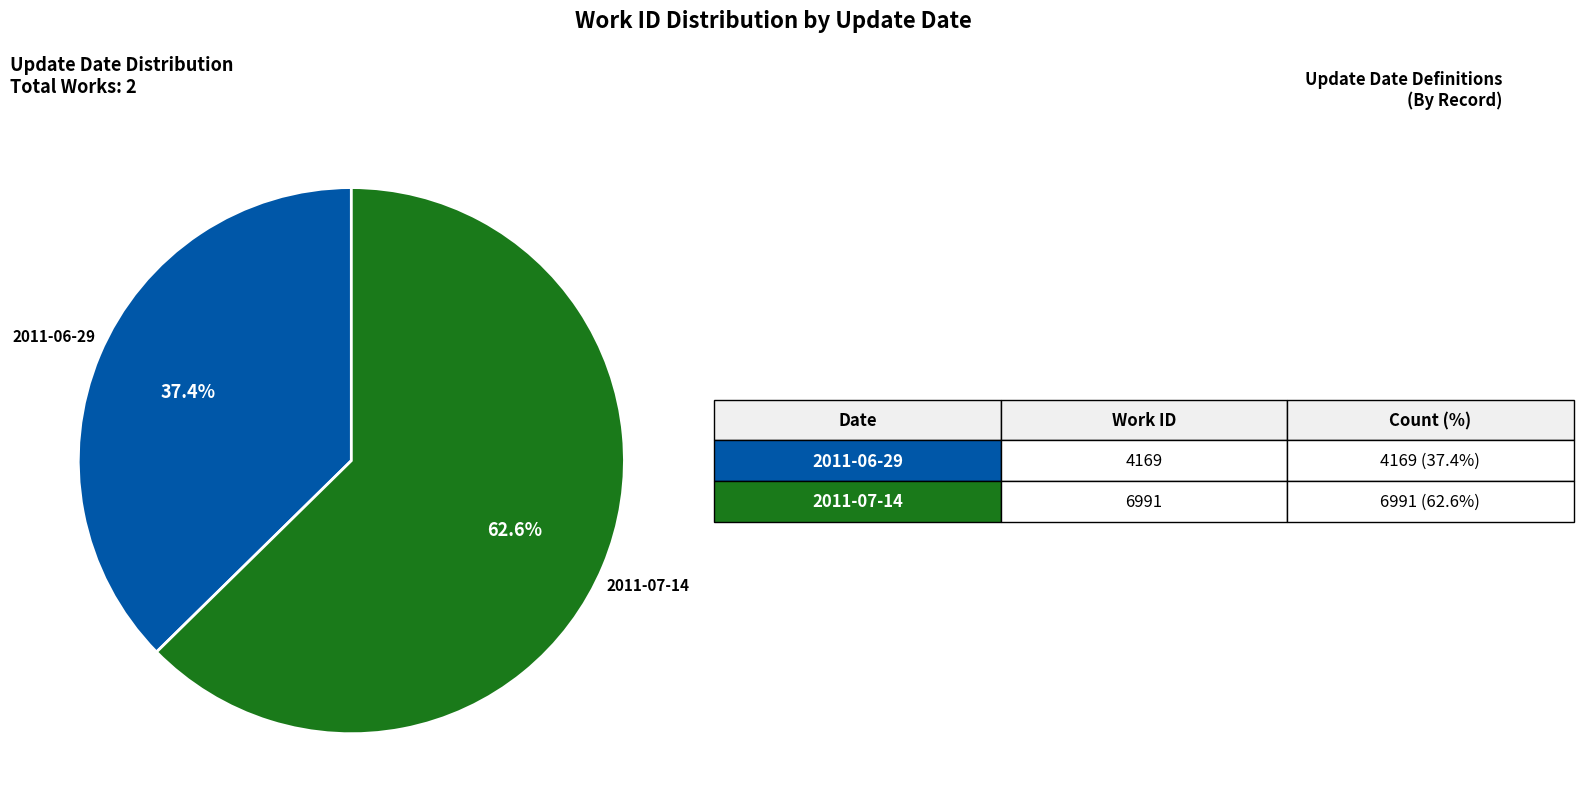

Is there any slice that represents more than half of the pie?

Yes